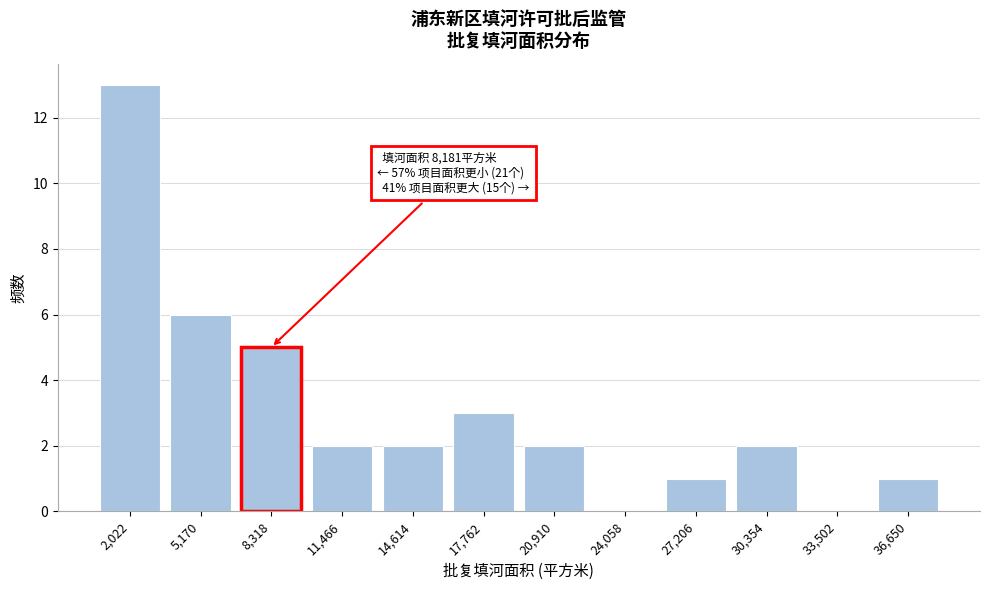

Reading left to right, extract all data points from this chart.

2,022=13	5,170=6	8,318=5	11,466=2	14,614=2	17,762=3	20,910=2	24,058=0	27,206=1	30,354=2	33,502=0	36,650=1